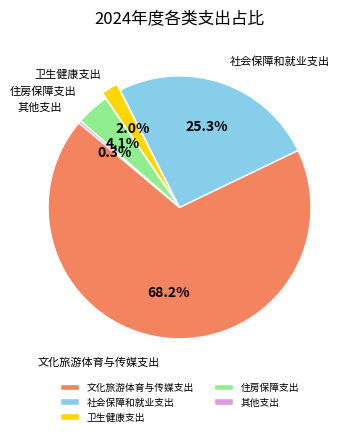

Is 卫生健康支出 the majority of the pie?

No